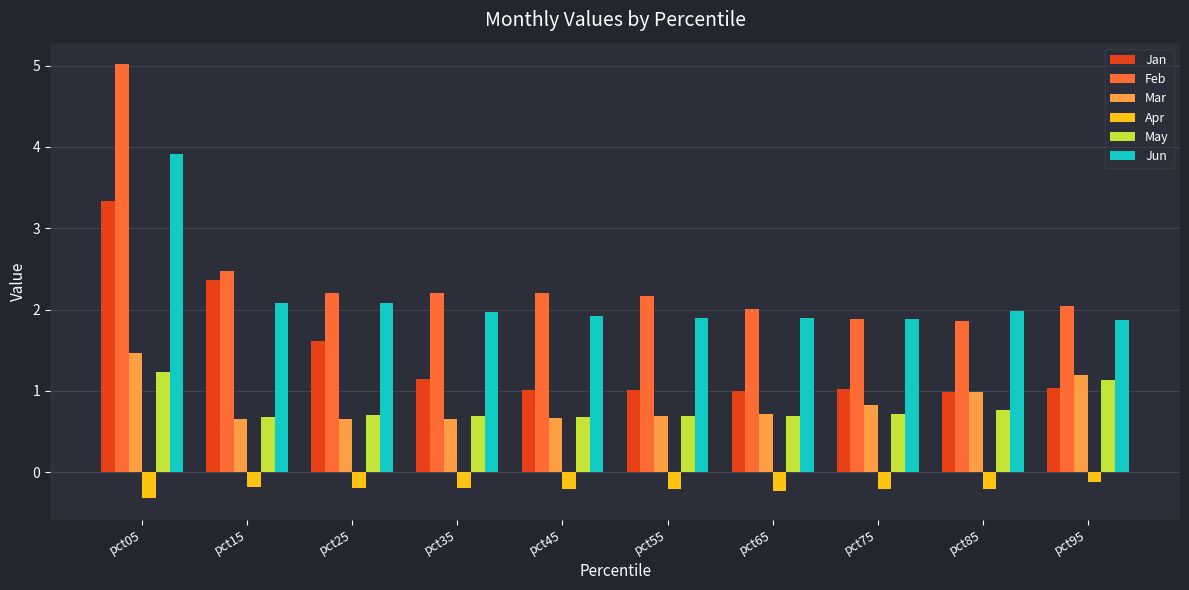

Reading right to left, what are all the values shown in this chart?

Jan: 1.0	1.0	1.0	1.0	1.0	1.0	1.1	1.6	2.4	3.3
Feb: 2.0	1.9	1.9	2.0	2.2	2.2	2.2	2.2	2.5	5.0
Mar: 1.2	1.0	0.8	0.7	0.7	0.7	0.7	0.7	0.7	1.5
Apr: -0.1	-0.2	-0.2	-0.2	-0.2	-0.2	-0.2	-0.2	-0.2	-0.3
May: 1.1	0.8	0.7	0.7	0.7	0.7	0.7	0.7	0.7	1.2
Jun: 1.9	2.0	1.9	1.9	1.9	1.9	2.0	2.1	2.1	3.9